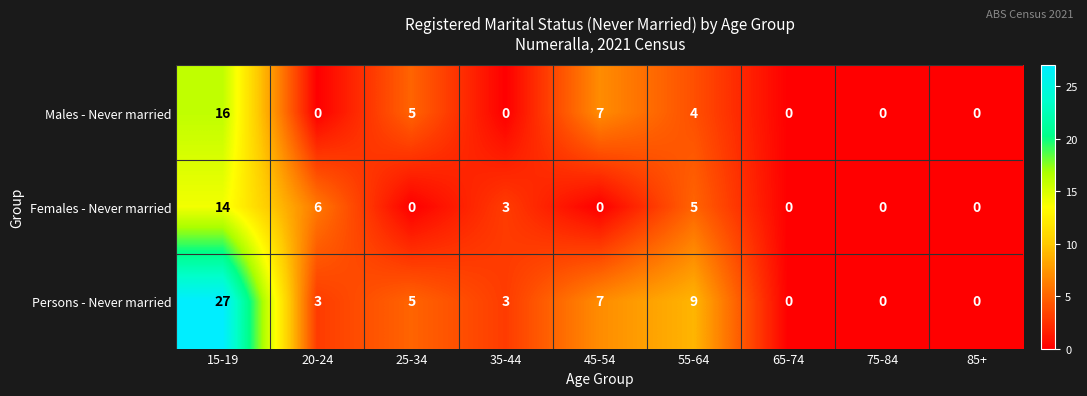

Which series has the widest spread of values?

Persons - Never married